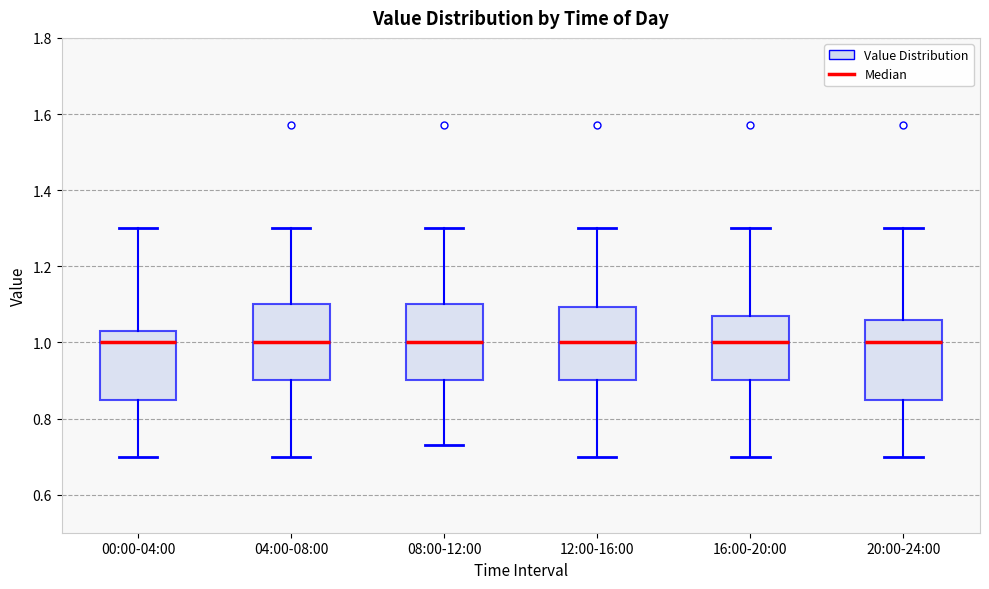

Where is the lower edge of the box for 20:00-24:00 on the y-axis? The values are not printed on the chart, so give them approximately, as read against the axis.

0.84